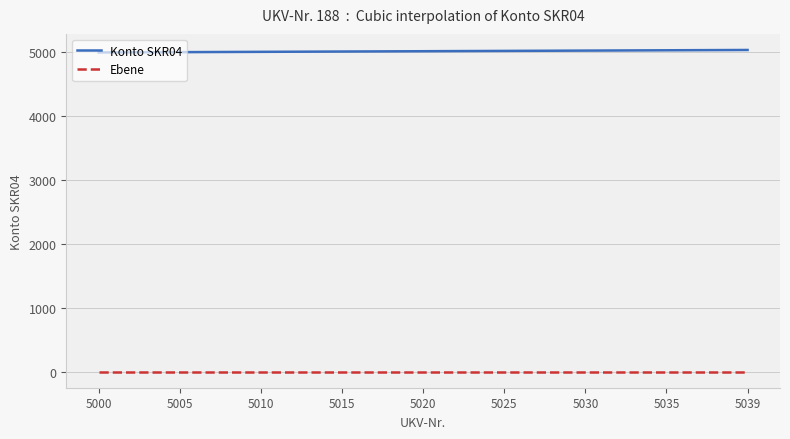

True or false: Konto SKR04 and Ebene cross at least once.

False